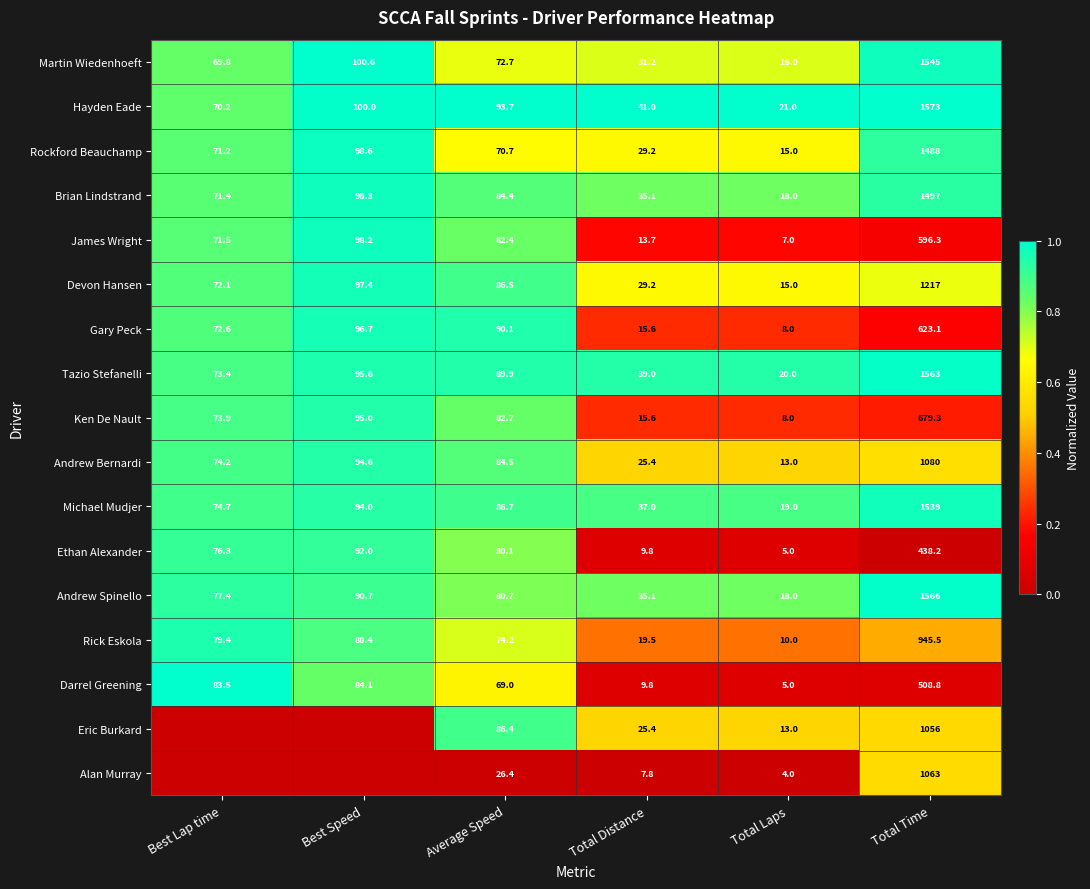

What is the sum of all Devon Hansen values?

1517.2